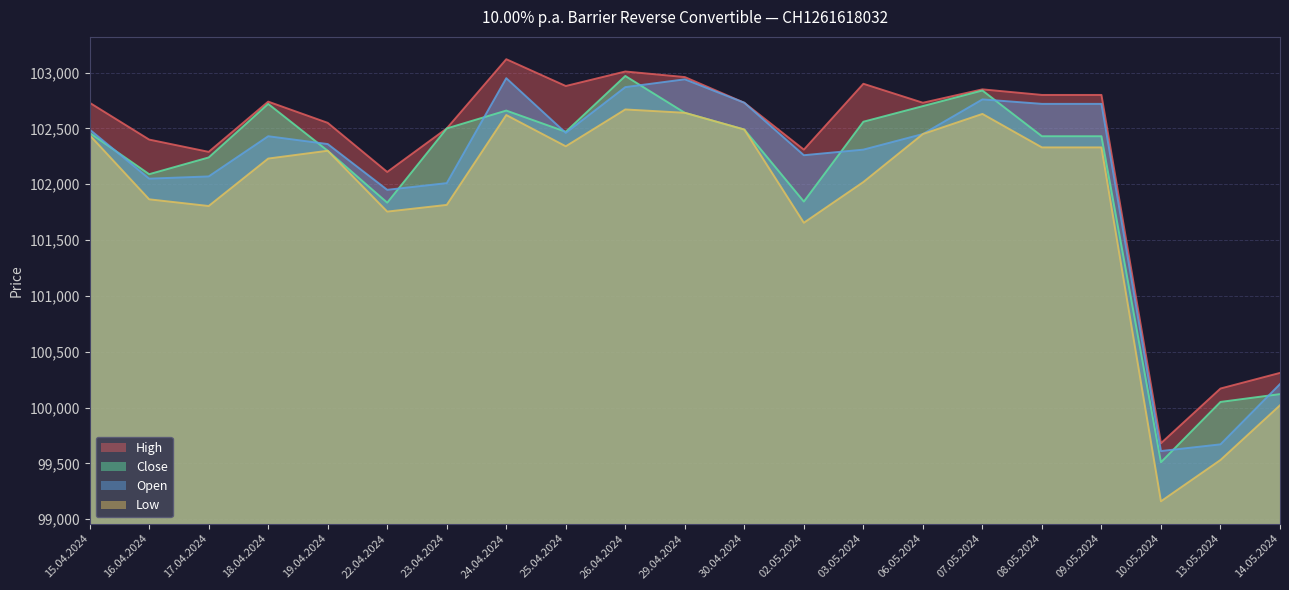

At which category does the chart reach its peak across all series?

24.04.2024